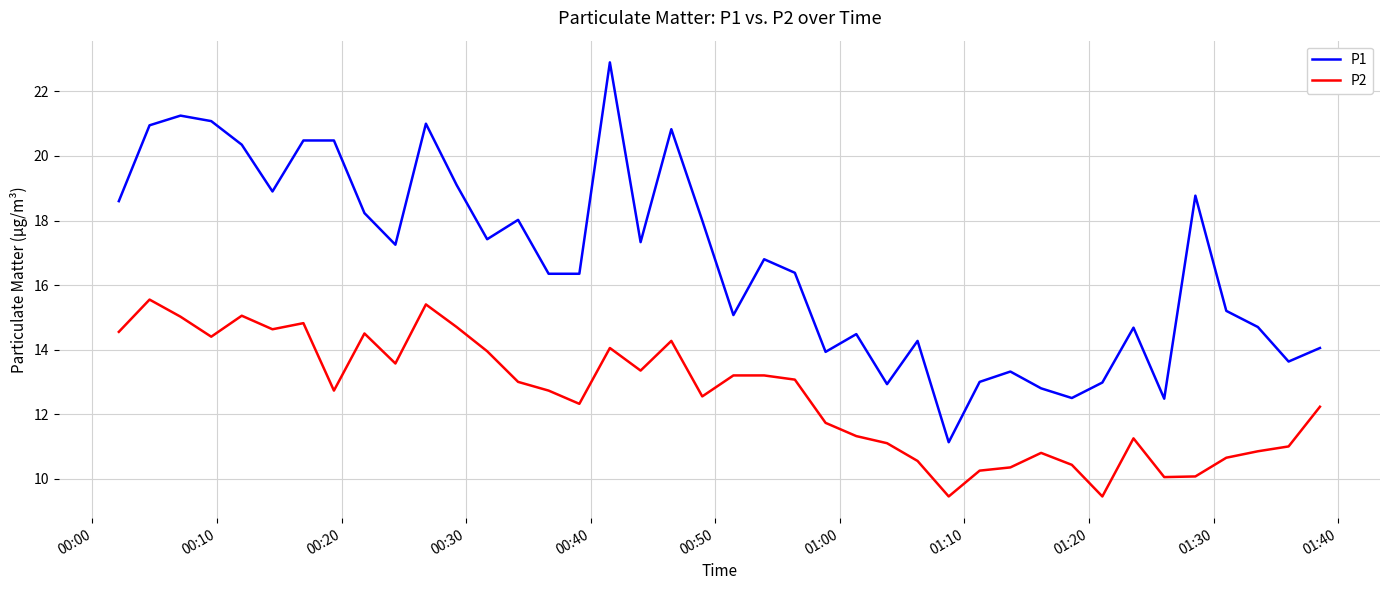

What is the average value of the P2 series?

12.6